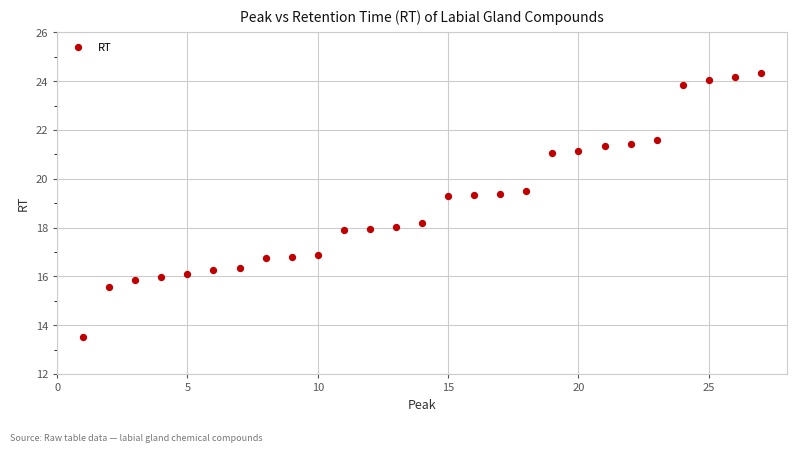

What is the range of Y values (max minus min)?

10.8